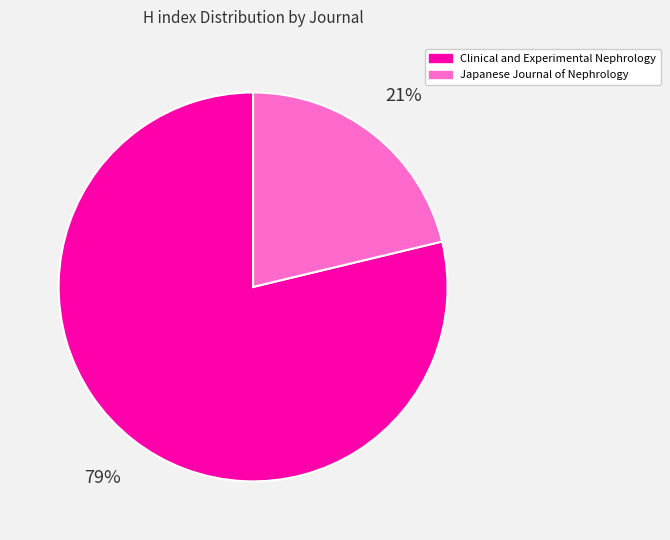

Which slice is the smallest?

Japanese Journal of Nephrology